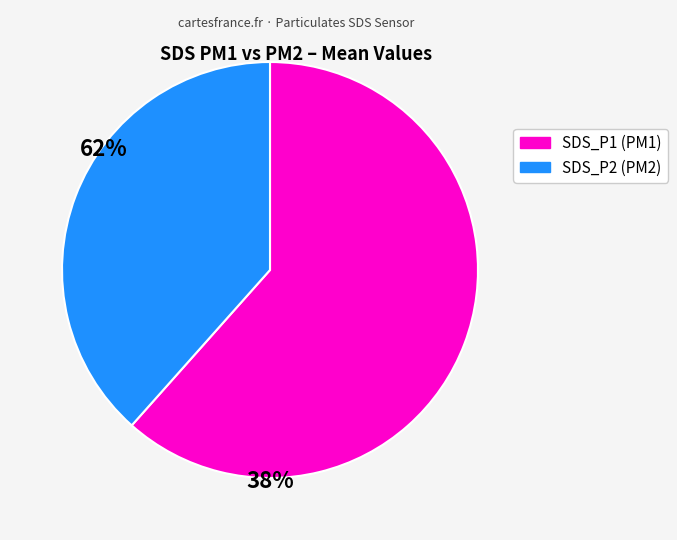

What is the largest slice in the pie chart?

SDS_P1